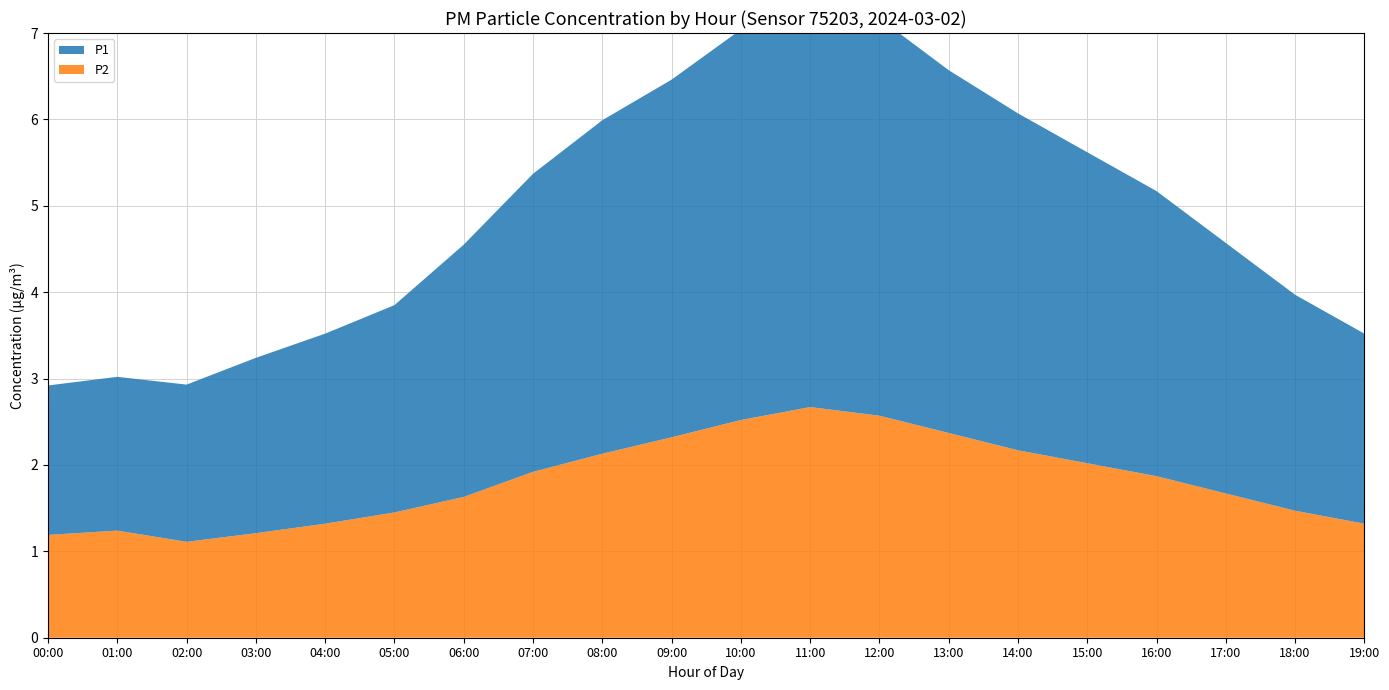

Reading right to left, list all the values displayed in this chart.

P1: 2.2	2.5	2.9	3.3	3.6	3.9	4.2	4.6	4.8	4.5	4.1	3.8	3.4	2.9	2.3	2.1	1.9	1.8	1.8	1.8
P2: 1.3	1.4	1.6	1.9	2.0	2.1	2.4	2.5	2.6	2.5	2.3	2.1	1.9	1.6	1.4	1.3	1.2	1.1	1.1	1.1